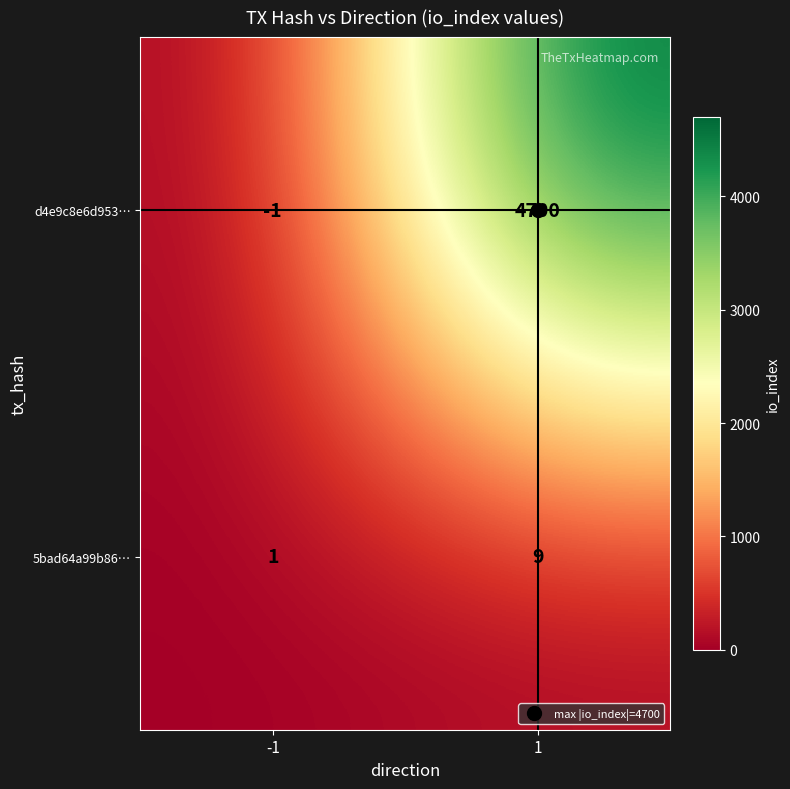

Which series has the largest range (max minus min)?

d4e9c8e6d953…